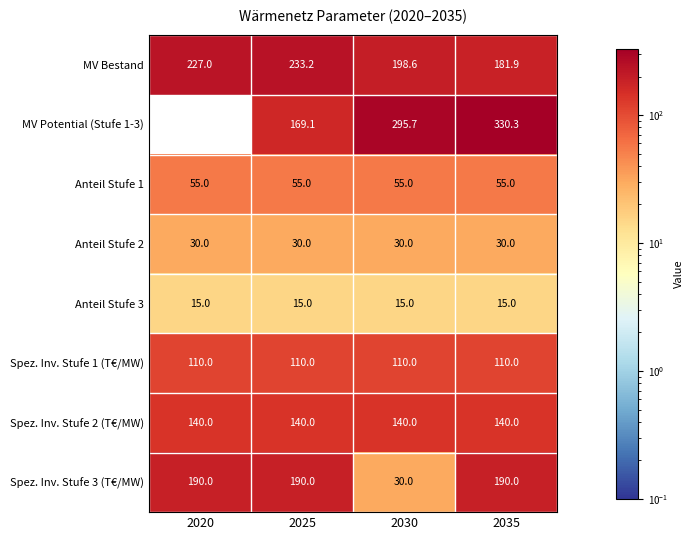

What is the average value of the Spez. Inv. Stufe 1 (T€/MW) series?

110.0